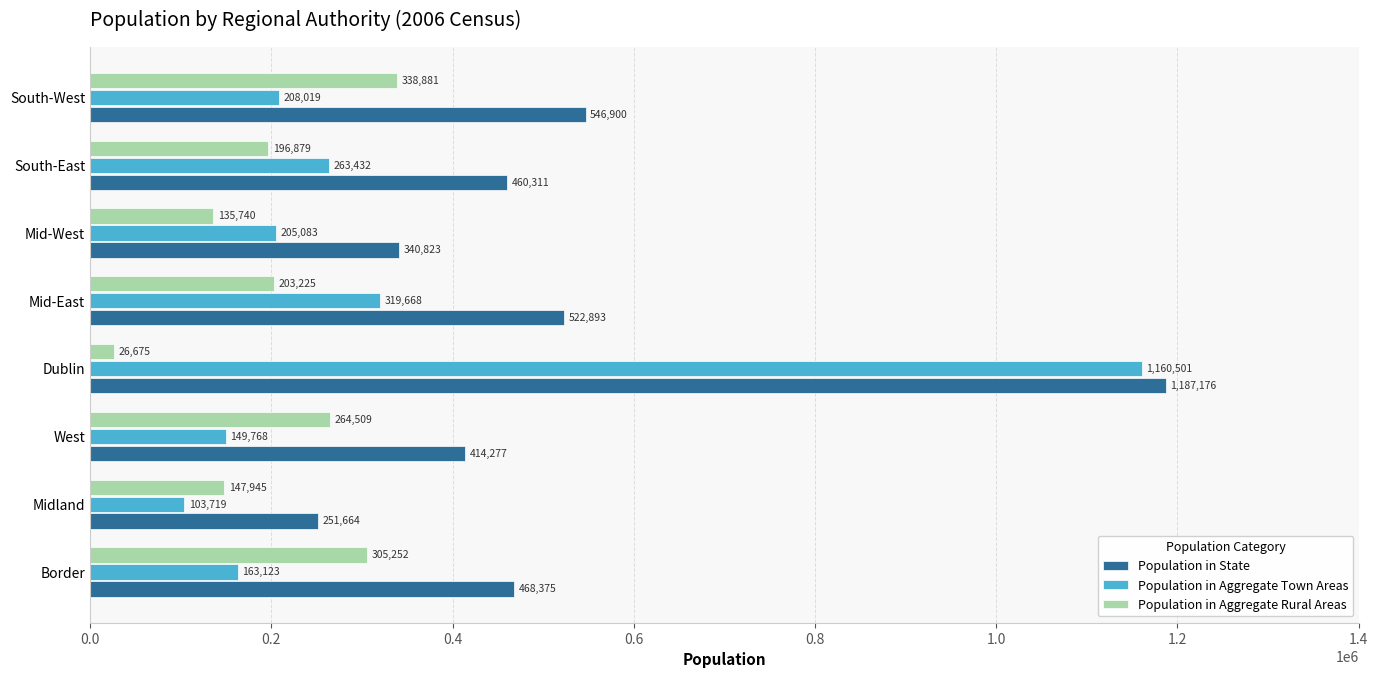

Which series has the widest spread of values?

Population in Aggregate Town Areas